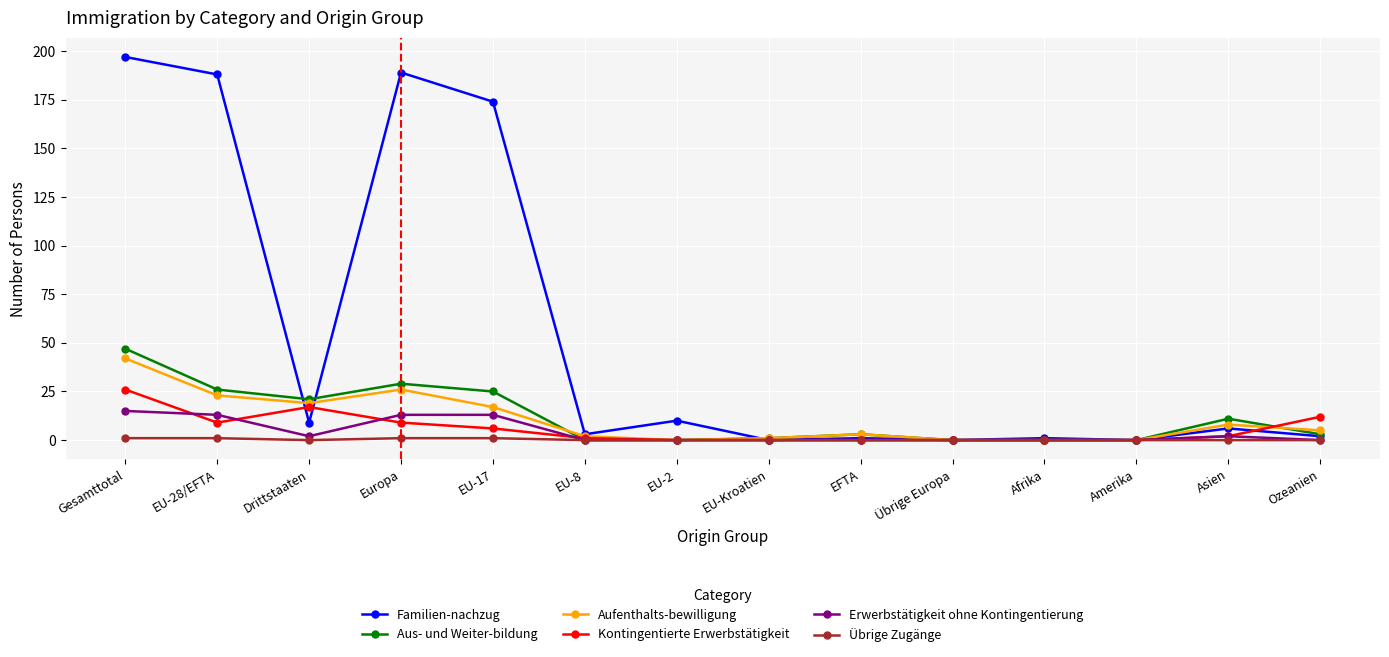

True or false: Aufenthalts-bewilligung has a value of 19 at Drittstaaten.

True